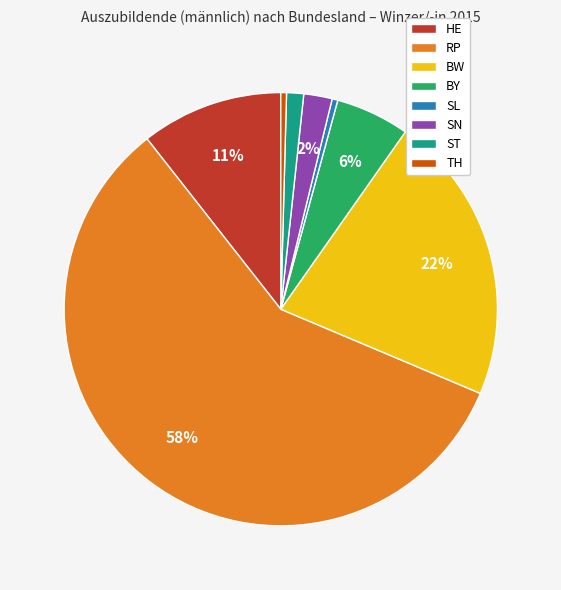

Is there any slice that represents more than half of the pie?

Yes